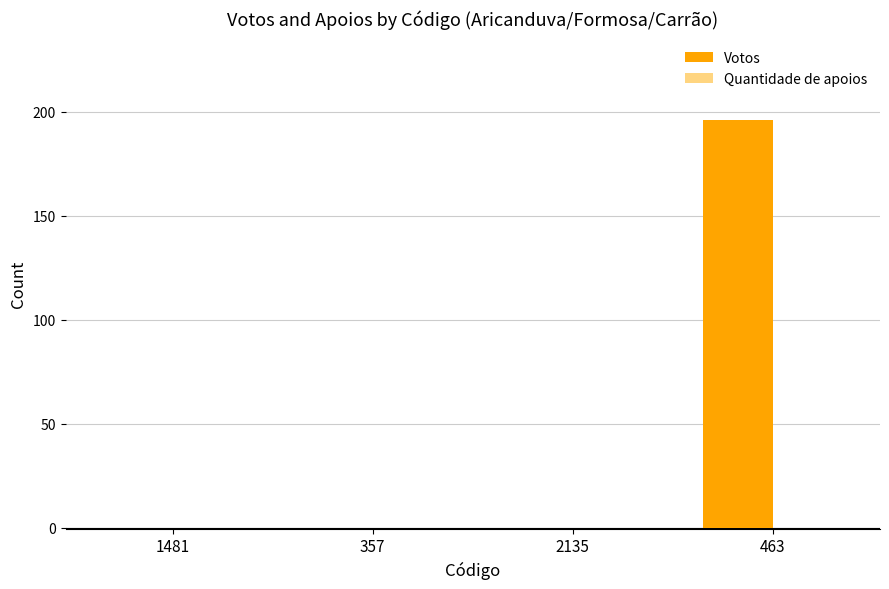

Reading left to right, what are all the values shown in this chart?

1481=0	357=0	2135=0	463=196